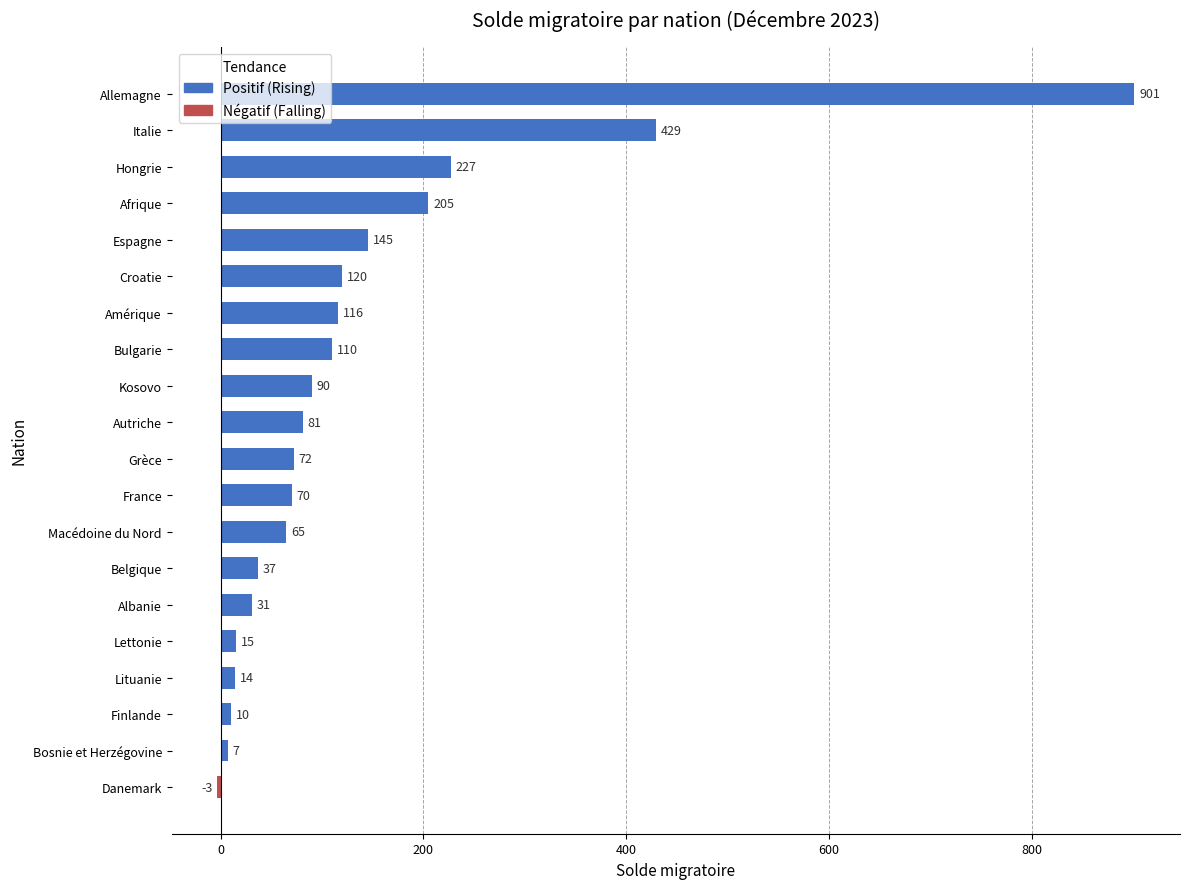

The value at Kosovo is 90. True or false?

True